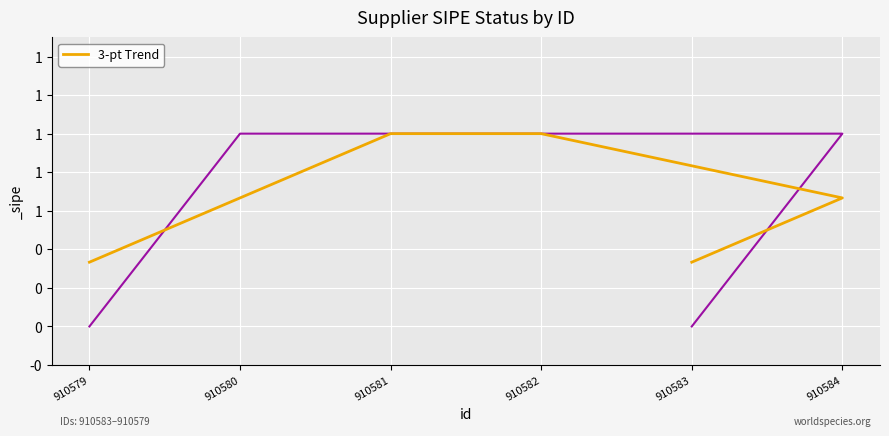

Rank the categories by value from lowest to highest.

910583, 910579, 910584, 910580, 910582, 910581